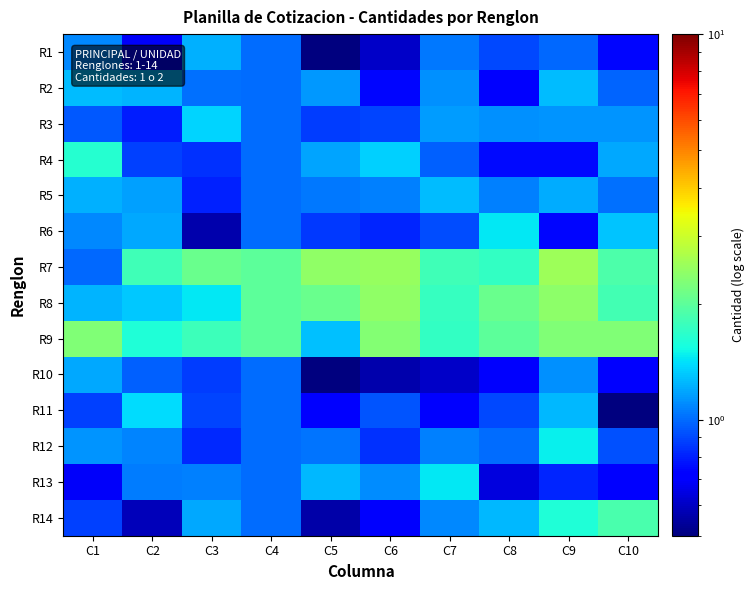

Reading left to right, extract all data points from this chart.

R1: C1=1.1	C2=0.7	C3=1.2	C4=1.0	C5=0.5	C6=0.6	C7=1.0	C8=0.9	C9=1.0	C10=0.7
R2: C1=1.3	C2=1.2	C3=1.0	C4=1.0	C5=1.1	C6=0.7	C7=1.1	C8=0.7	C9=1.3	C10=1.0
R3: C1=0.9	C2=0.8	C3=1.4	C4=1.0	C5=0.9	C6=0.9	C7=1.2	C8=1.1	C9=1.1	C10=1.1
R4: C1=1.6	C2=0.9	C3=0.8	C4=1.0	C5=1.2	C6=1.3	C7=1.0	C8=0.7	C9=0.8	C10=1.2
R5: C1=1.2	C2=1.2	C3=0.8	C4=1.0	C5=1.0	C6=1.1	C7=1.3	C8=1.1	C9=1.2	C10=1.0
R6: C1=1.1	C2=1.2	C3=0.6	C4=1.0	C5=0.9	C6=0.8	C7=0.9	C8=1.4	C9=0.7	C10=1.3
R7: C1=1.0	C2=1.8	C3=2.1	C4=2.0	C5=2.4	C6=2.5	C7=1.8	C8=1.7	C9=2.5	C10=1.9
R8: C1=1.2	C2=1.3	C3=1.4	C4=2.0	C5=2.1	C6=2.4	C7=1.7	C8=2.1	C9=2.4	C10=1.8
R9: C1=2.3	C2=1.6	C3=1.8	C4=2.0	C5=1.3	C6=2.3	C7=1.7	C8=2.0	C9=2.3	C10=2.3
R10: C1=1.2	C2=1.0	C3=0.9	C4=1.0	C5=0.5	C6=0.6	C7=0.6	C8=0.7	C9=1.1	C10=0.7
R11: C1=0.9	C2=1.4	C3=0.9	C4=1.0	C5=0.7	C6=0.9	C7=0.7	C8=0.9	C9=1.3	C10=0.5
R12: C1=1.1	C2=1.1	C3=0.8	C4=1.0	C5=1.0	C6=0.8	C7=1.1	C8=1.0	C9=1.5	C10=0.9
R13: C1=0.7	C2=1.1	C3=1.1	C4=1.0	C5=1.3	C6=1.1	C7=1.4	C8=0.6	C9=0.8	C10=0.7
R14: C1=0.9	C2=0.6	C3=1.2	C4=1.0	C5=0.6	C6=0.7	C7=1.1	C8=1.3	C9=1.6	C10=1.9